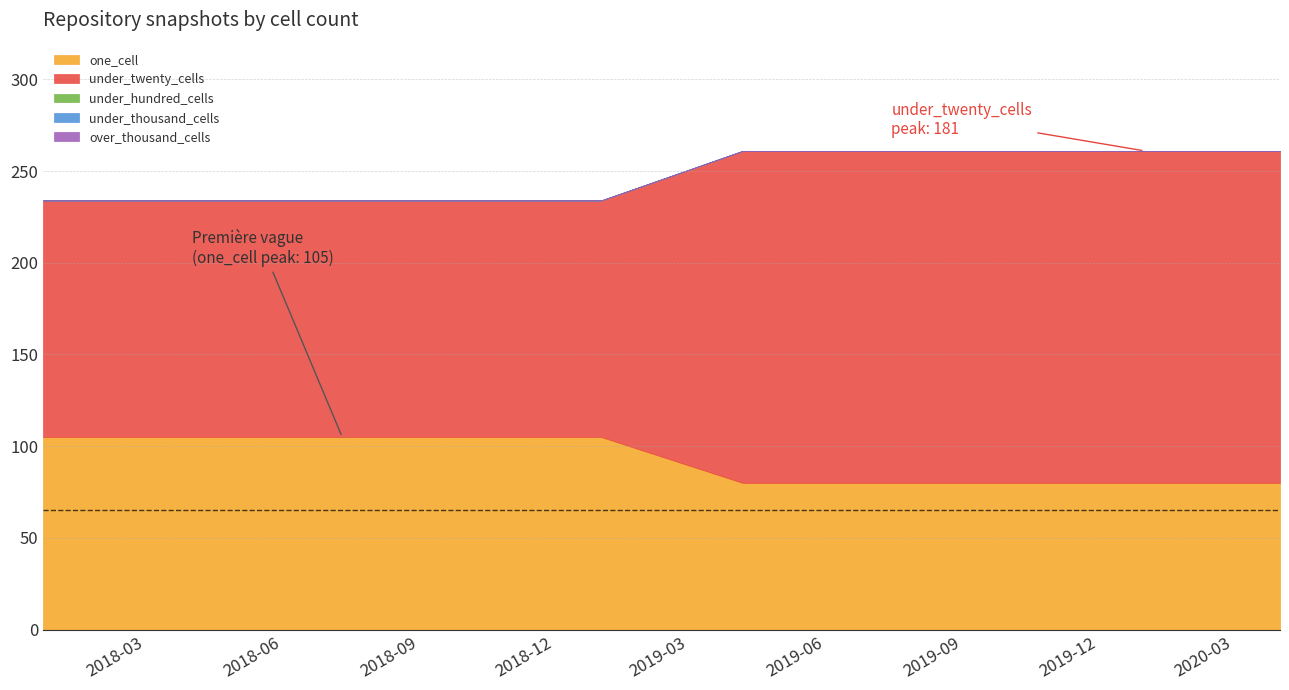

How many values in the under_twenty_cells series are below 181?

5